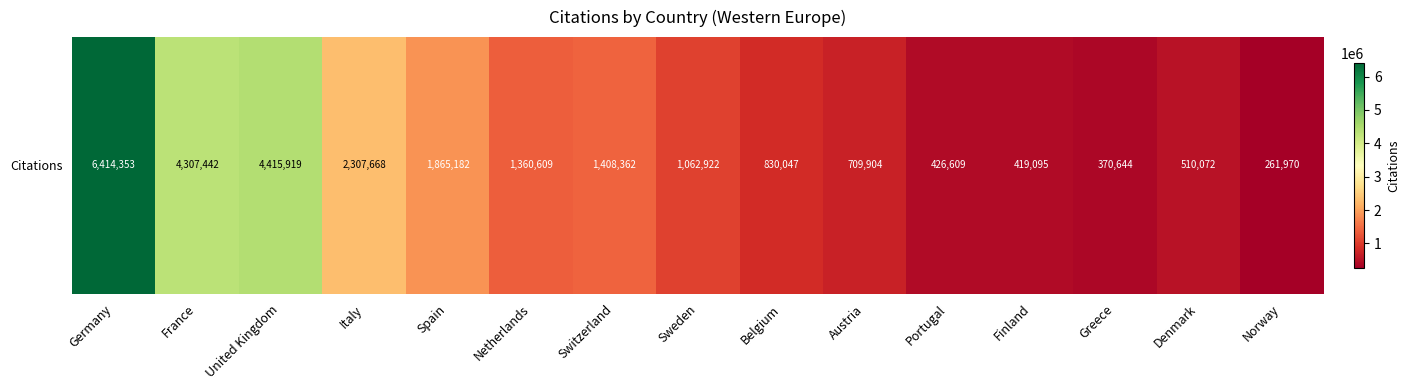

Between Denmark and Greece, which is larger?

Denmark